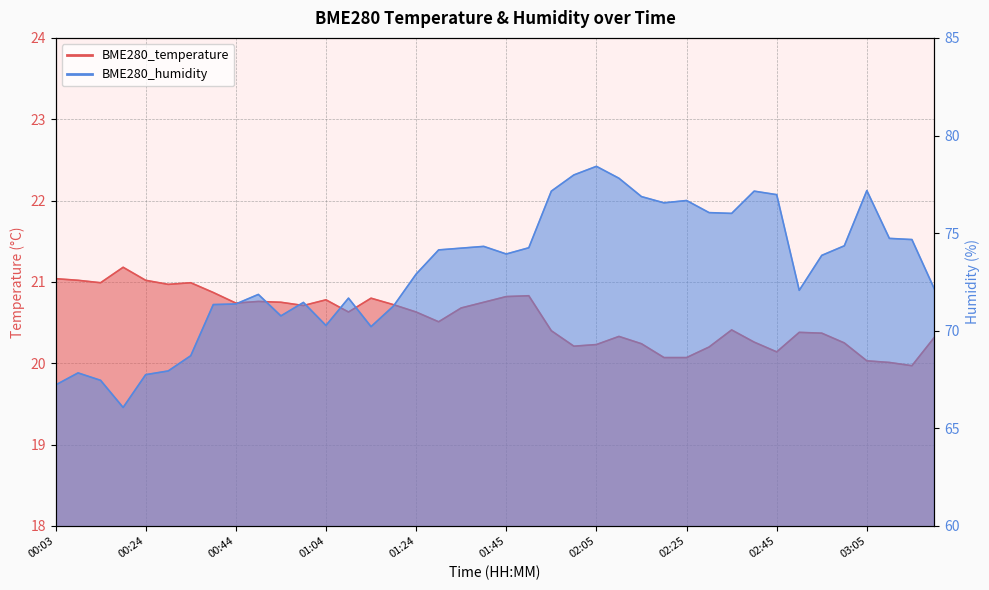

Where is BME280_temperature nearest to the value 20?

03:10